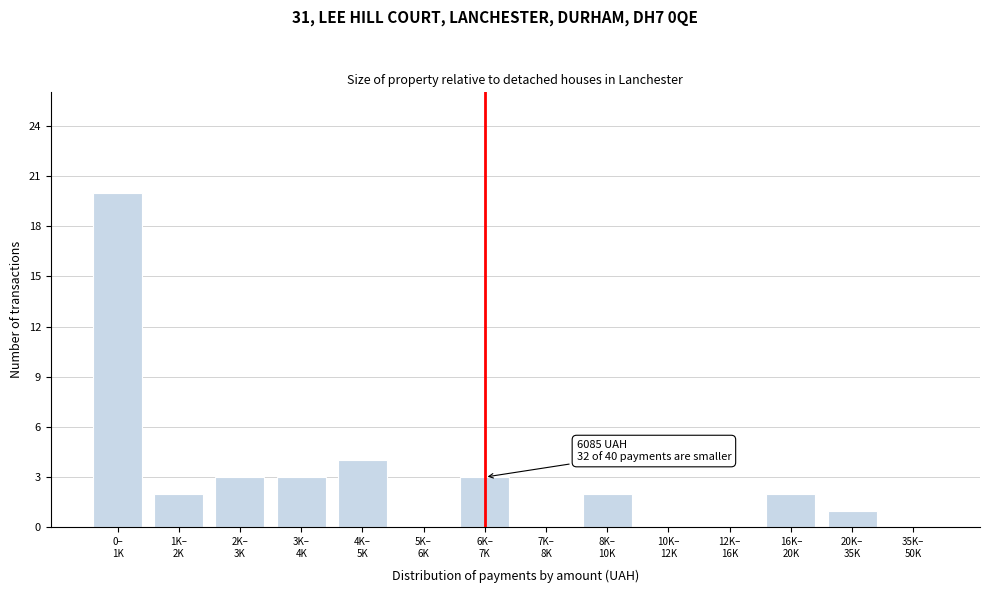

What is the greatest value displayed?

20